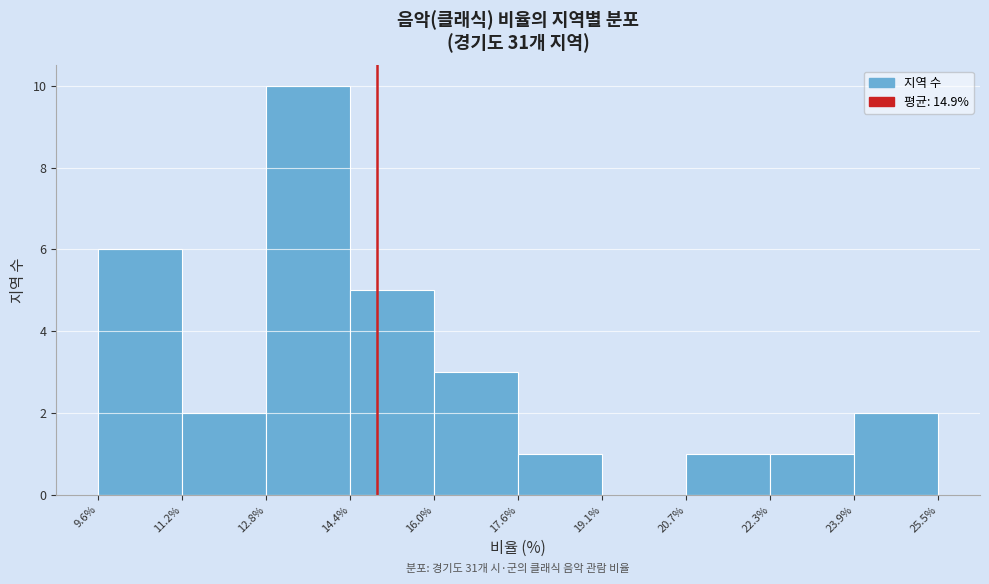

Which range on the x-axis has the tallest bar?

12.8% to 14.4%